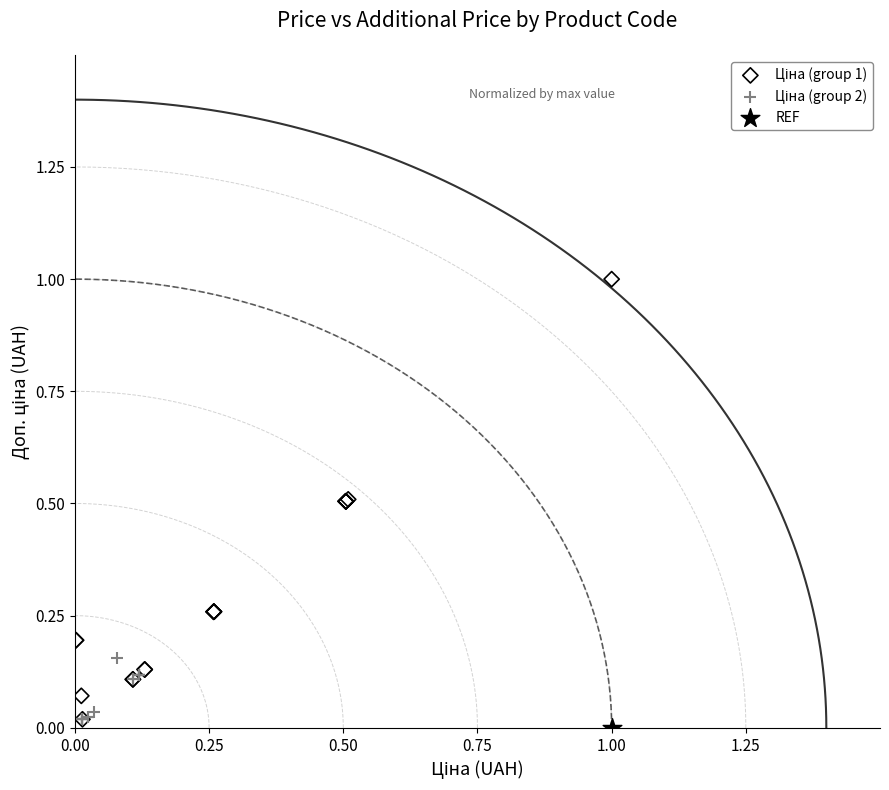

Which series reaches the minimum Y coordinate?

REF